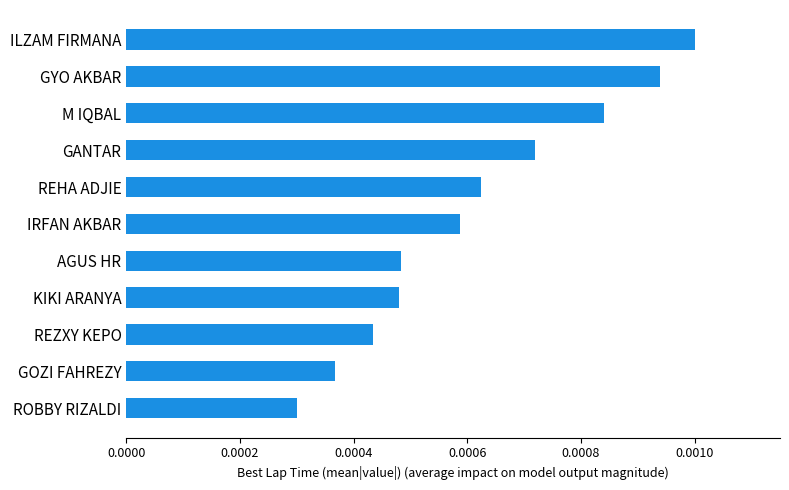

Which has a higher value, M IQBAL or KIKI ARANYA?

M IQBAL